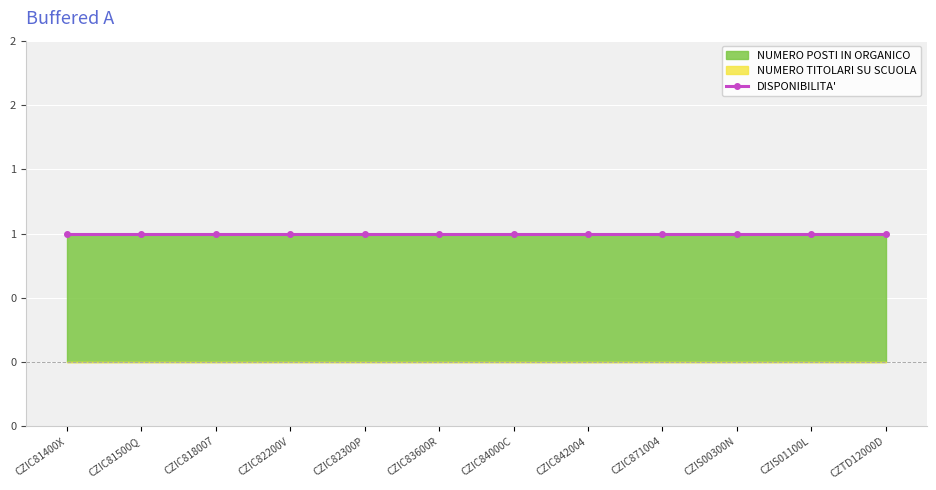

Reading left to right, list all the values displayed in this chart.

NUMERO POSTI IN ORGANICO: 1	1	1	1	1	1	1	1	1	1	1	1
NUMERO TITOLARI SU SCUOLA: 0	0	0	0	0	0	0	0	0	0	0	0
DISPONIBILITA': 1	1	1	1	1	1	1	1	1	1	1	1